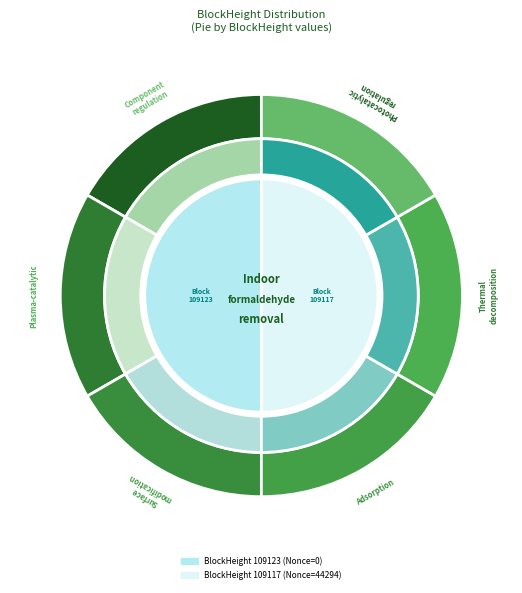

Do 109123 and 109117 together represent more than half of the pie?

Yes